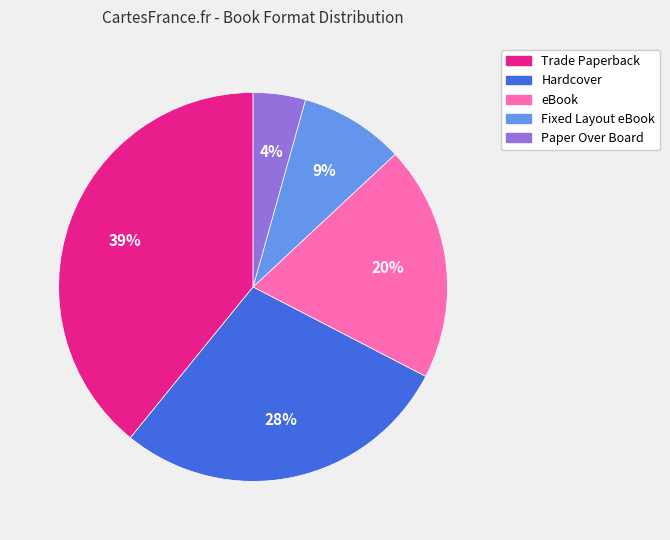

To the nearest percent, what is the difference between the largest and smallest slice percentages?

35%